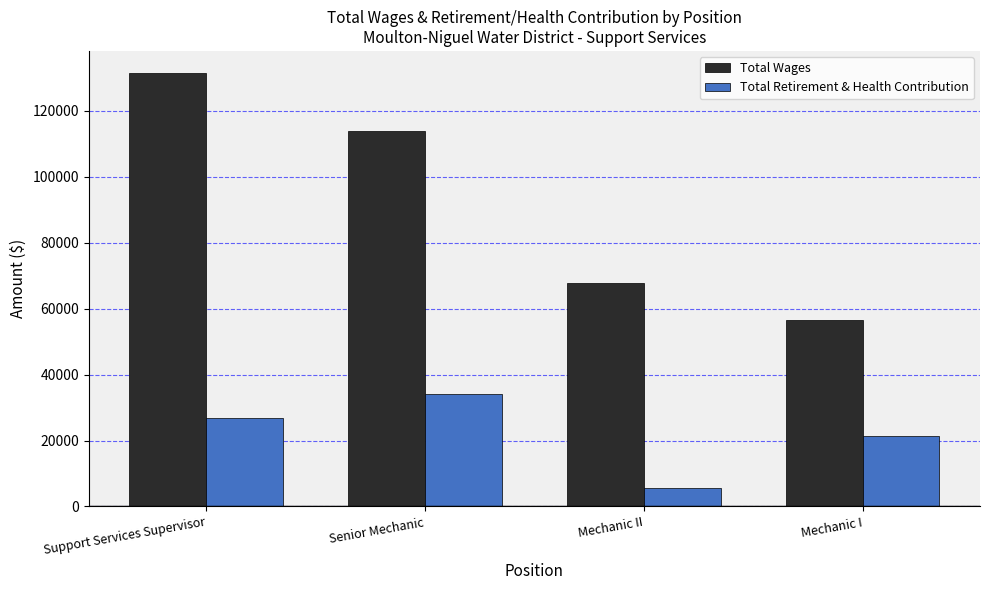

How many bars are there in each group?

2